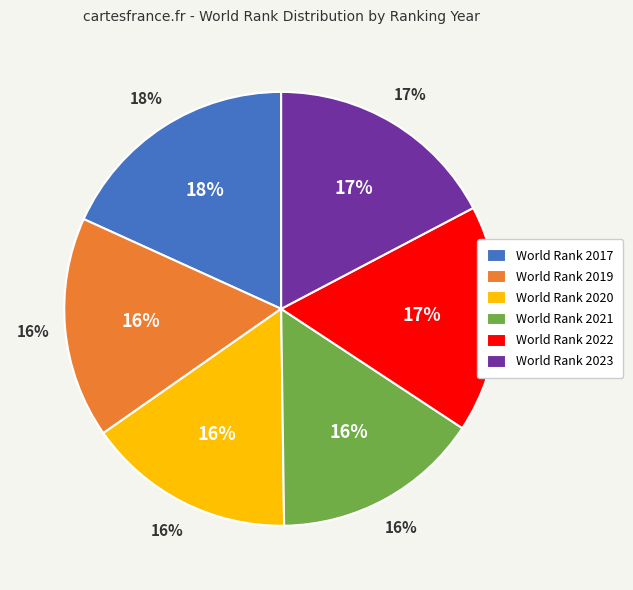

The 2019 slice represents 16% of the pie. True or false?

True